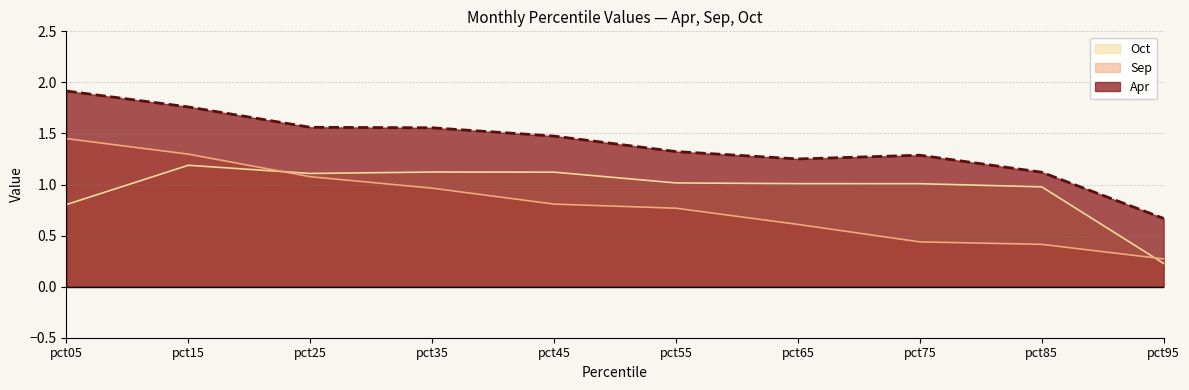

What is the spread (max minus min) of values at pct05?

1.1